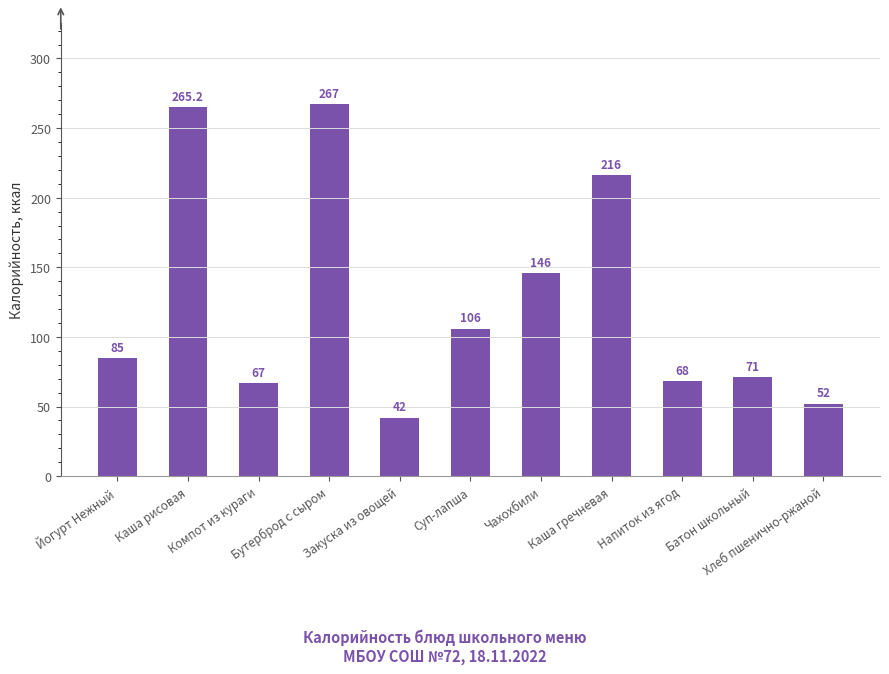

Are the bars grouped side by side (vs. stacked)?

No